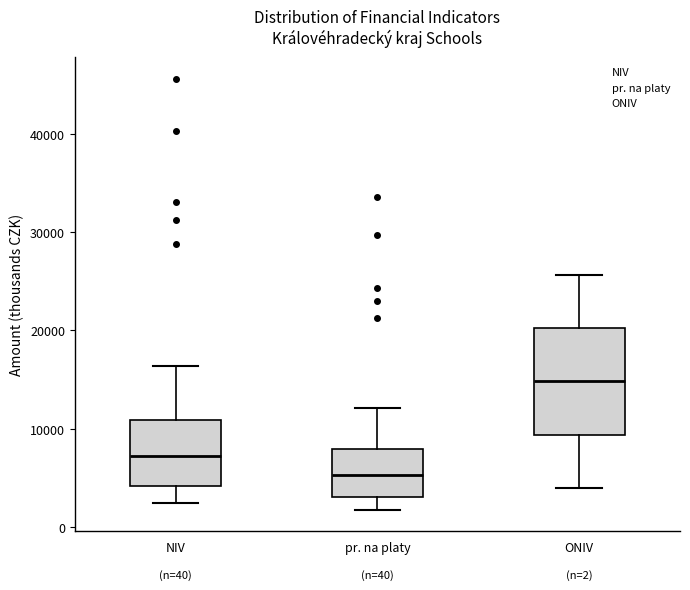

Which box's median line is the lowest?

pr. na platy